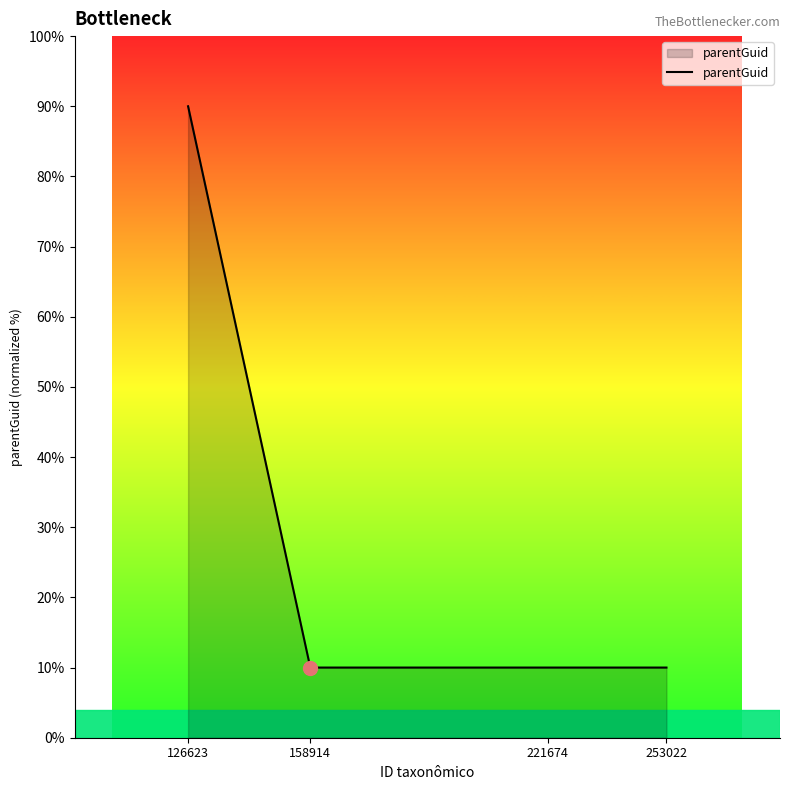

What is the change in value from 126623 to 221674?

-80.0